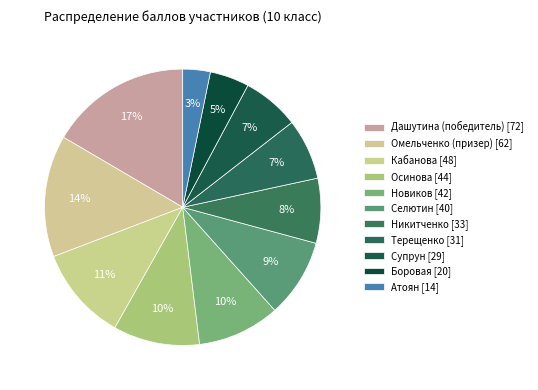

What percentage is the Боровая slice, to the nearest percent?

5%